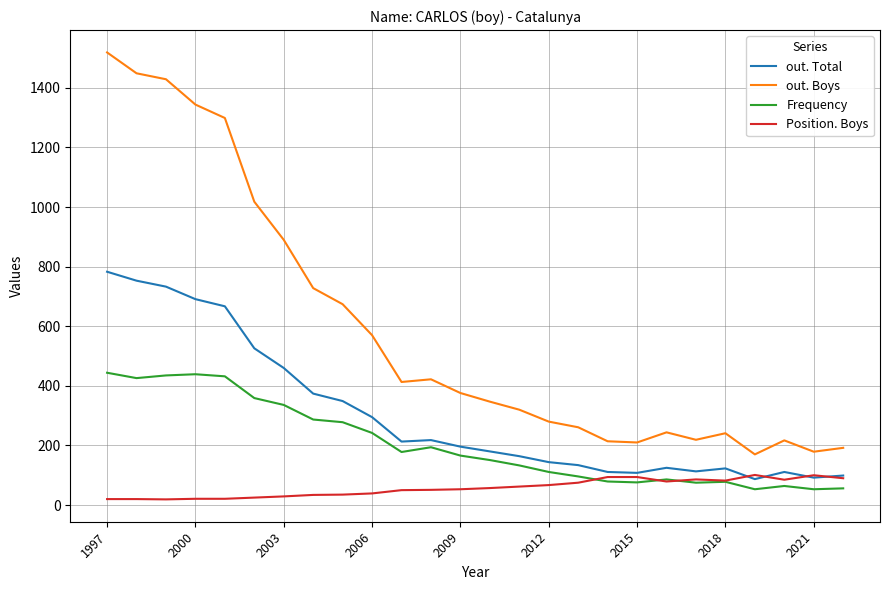

List the series in order of their peak value, highest first.

out. Boys, out. Total, Frequency, Position. Boys